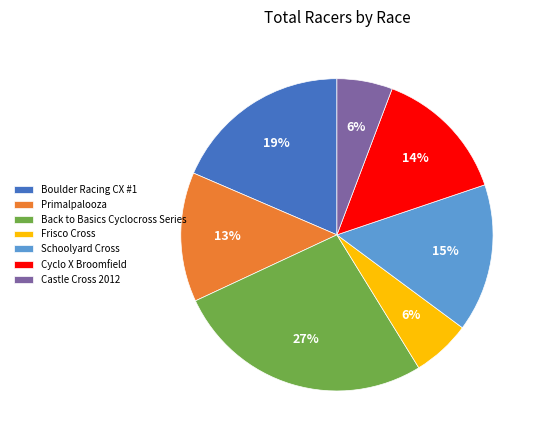

To the nearest percent, what portion does Castle Cross 2012 represent?

6%